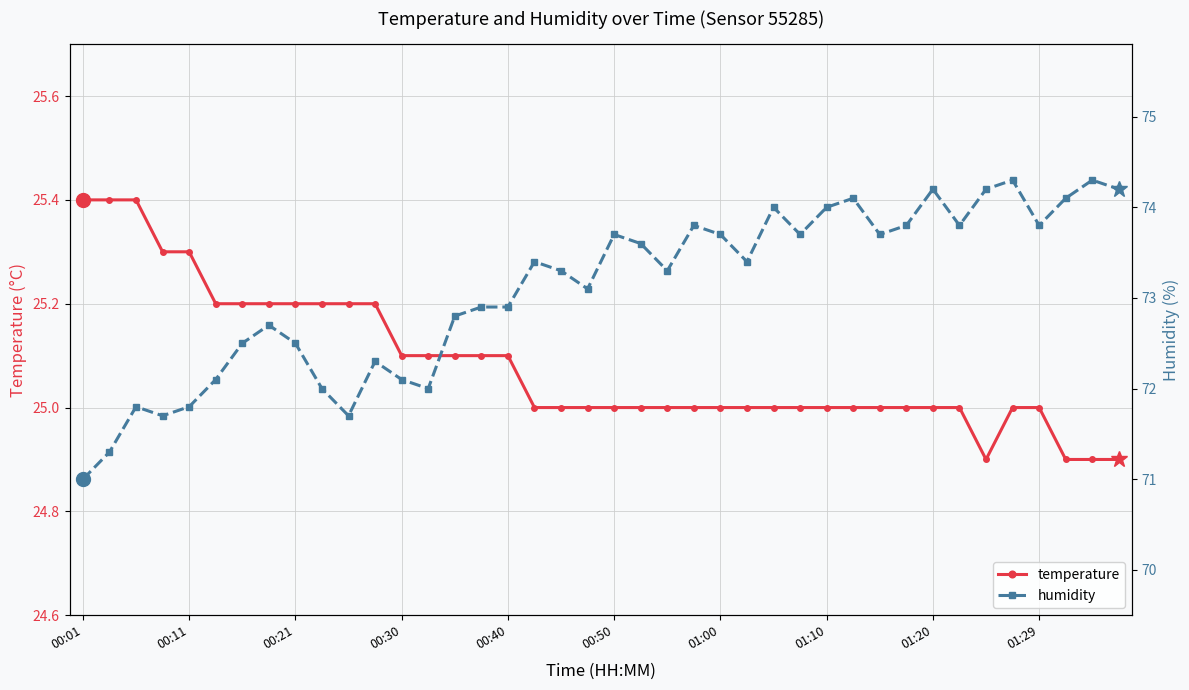

List the series in order of their overall mean, highest first.

humidity, temperature